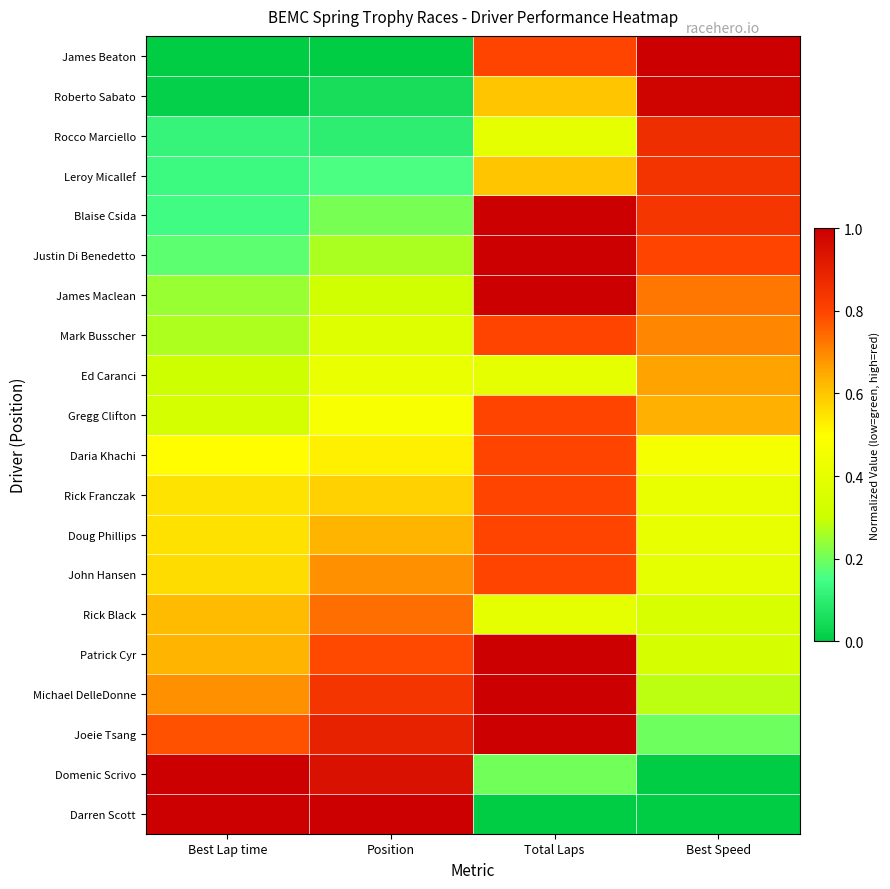

At which category is the sum across all series the highest?

Total Laps